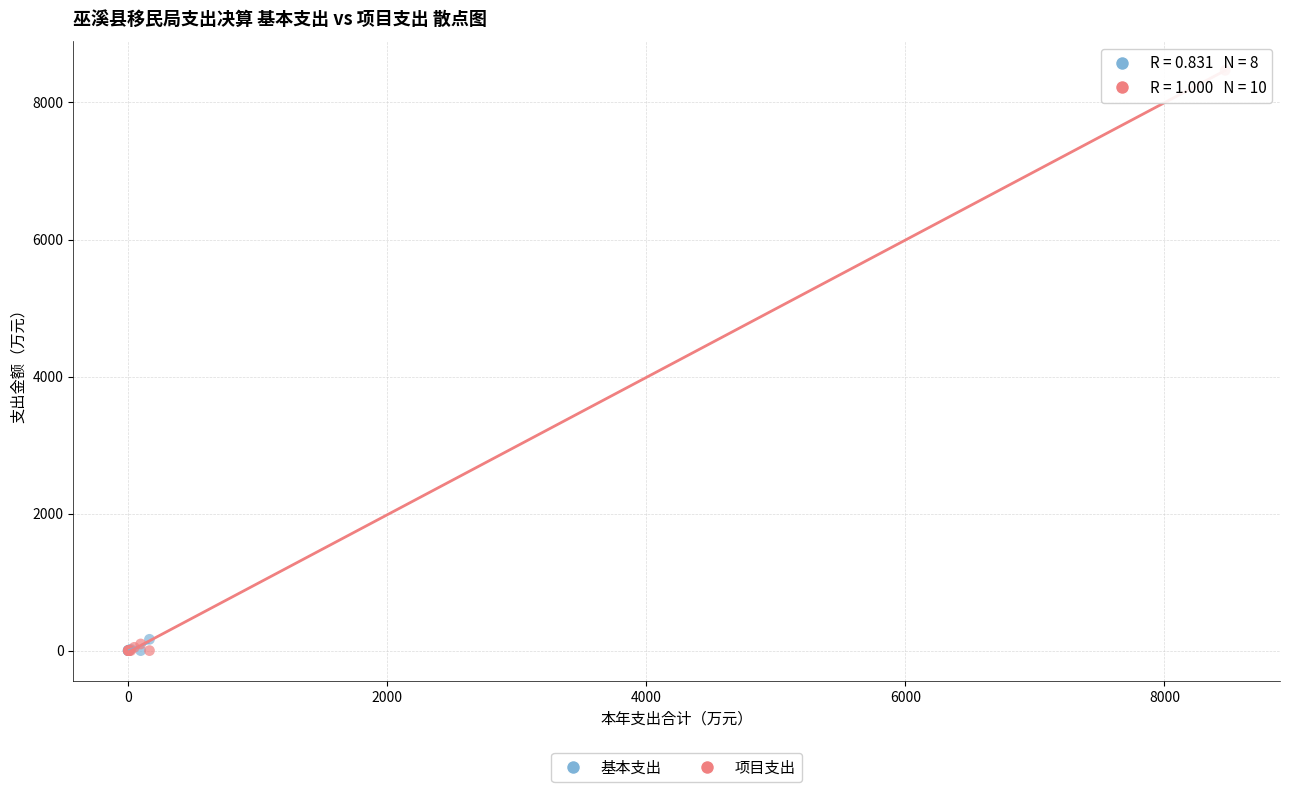

Which series has the largest Y range (max minus min)?

项目支出